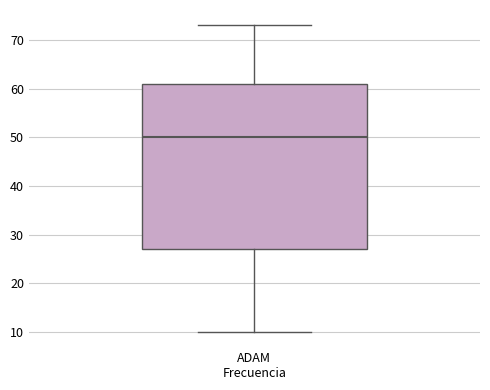

Where is the lower edge of the box for ADAM Frecuencia on the y-axis? The values are not printed on the chart, so give them approximately, as read against the axis.

27